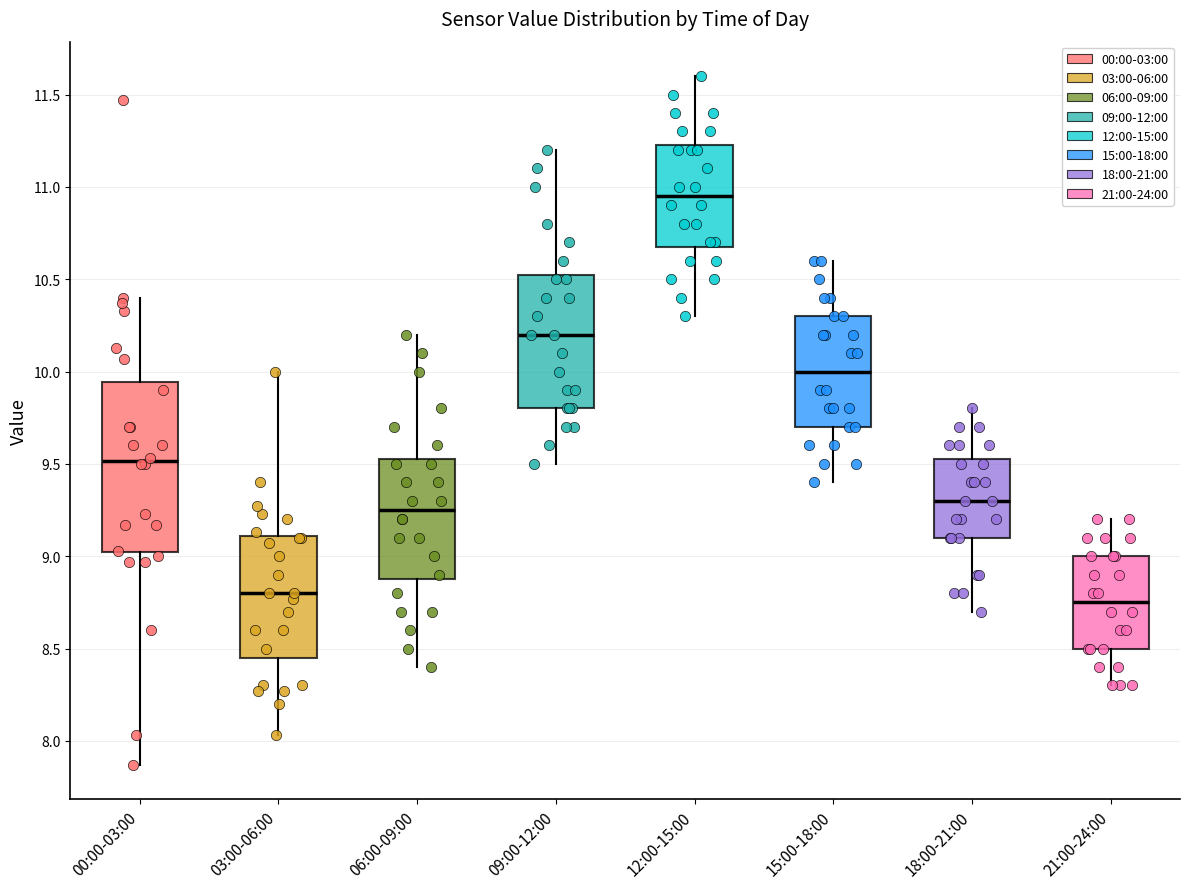

Comparing the boxes themselves (not the whiskers), which one is the tallest?

00:00-03:00